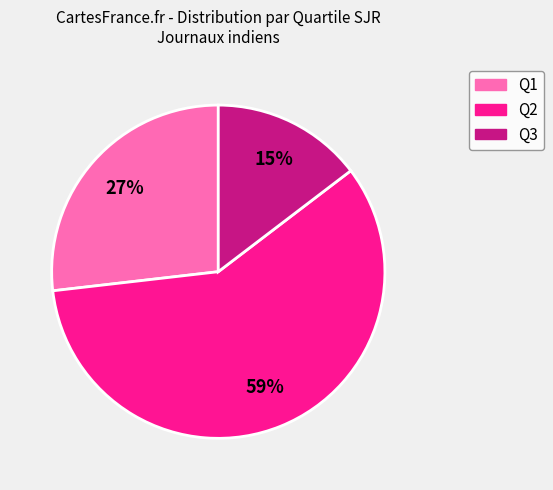

To the nearest percent, what is the average slice percentage?

33%